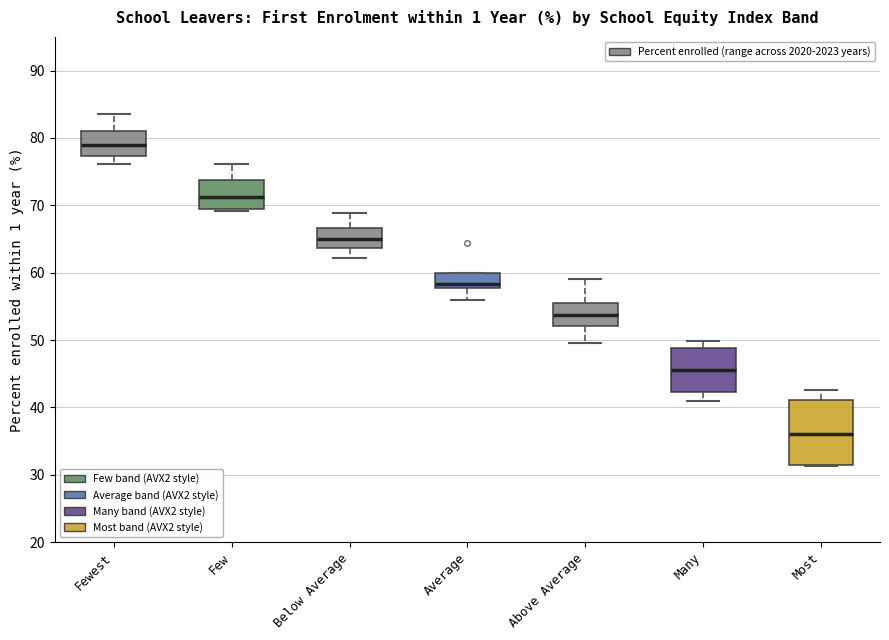

Reading left to right, read every box against the y-axis: the position of its median line, the range the box covers, and the ends of its whiskers. The values are not printed on the chart, so give them approximately, as read against the axis.

Fewest: median 79, box 77 to 81, whiskers 76 to 84
Few: median 71, box 69 to 74, whiskers 69 (just below the box's lower edge) to 76
Below Average: median 65, box 64 to 67, whiskers 62 to 69
Average: median 58 (just above the box's lower edge), box 58 to 60, whiskers 56 to 60
Above Average: median 54, box 52 to 55, whiskers 50 to 59
Many: median 46, box 42 to 49, whiskers 41 to 50
Most: median 36, box 32 to 41, whiskers 31 to 43